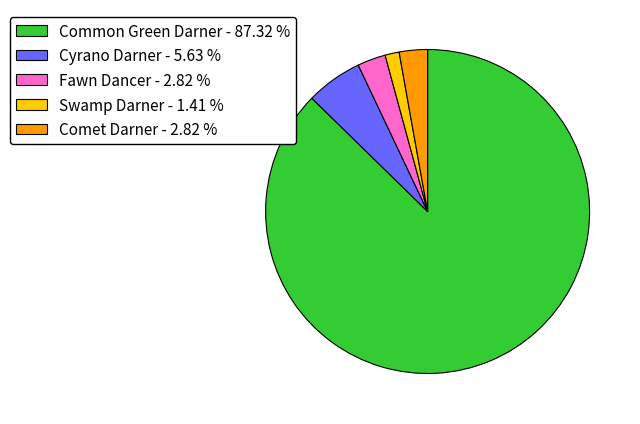

Approximately how many times larger is the value at Cyrano Darner - 5.63 % compared to Swamp Darner - 1.41 %?

4.0